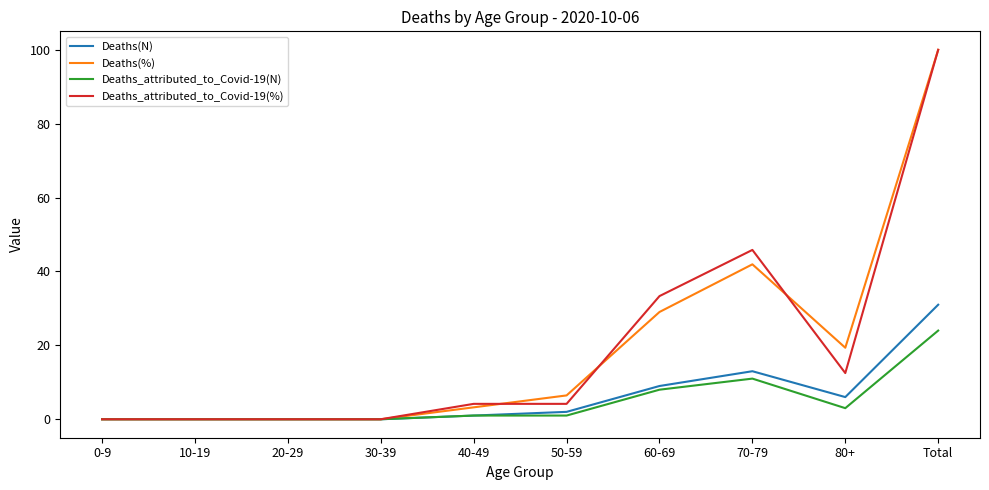

What is the average value of the Deaths(%) series?

20.0